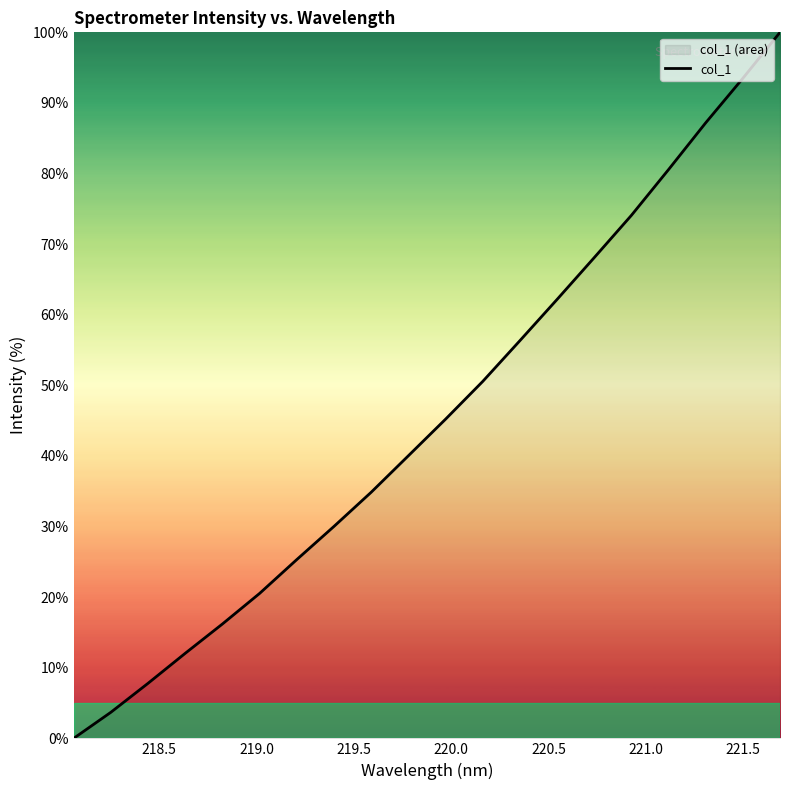

Count the number of values greater than 45.

10